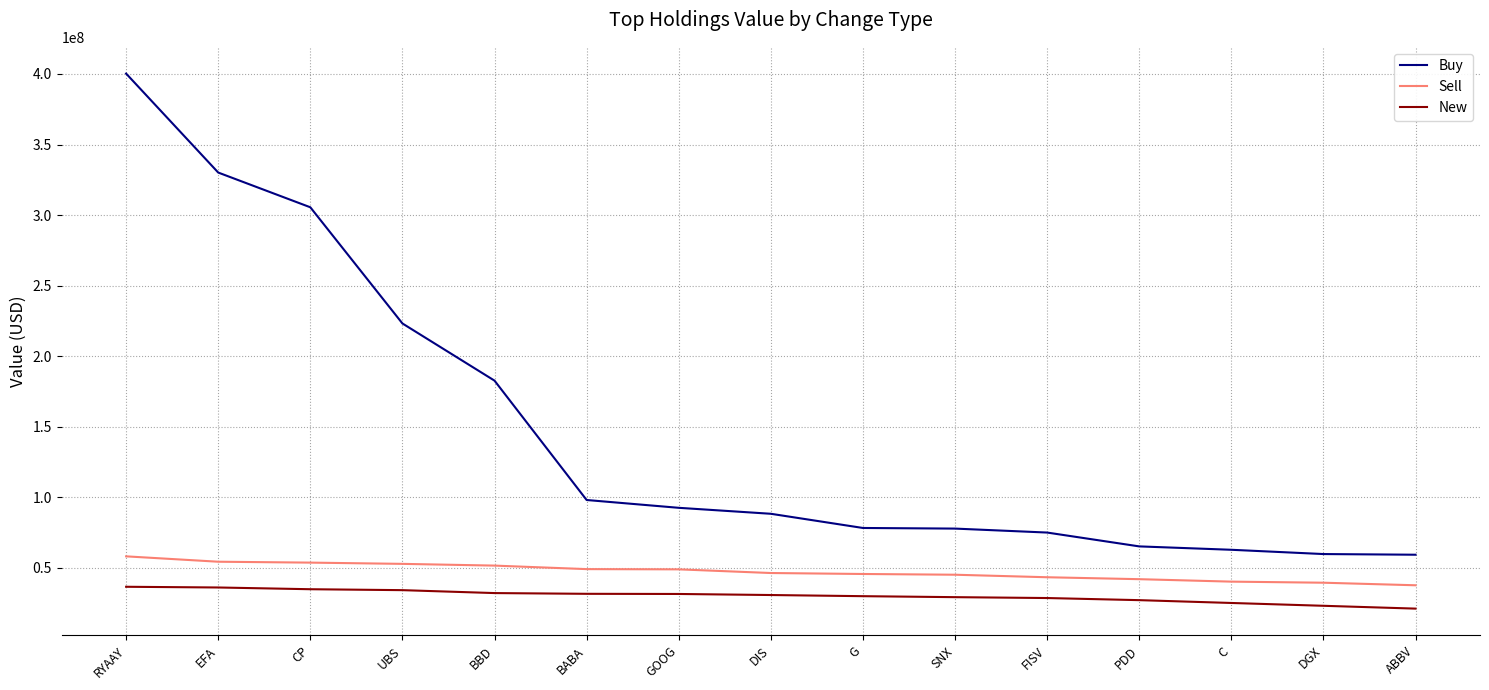

Which series has the widest spread of values?

Buy